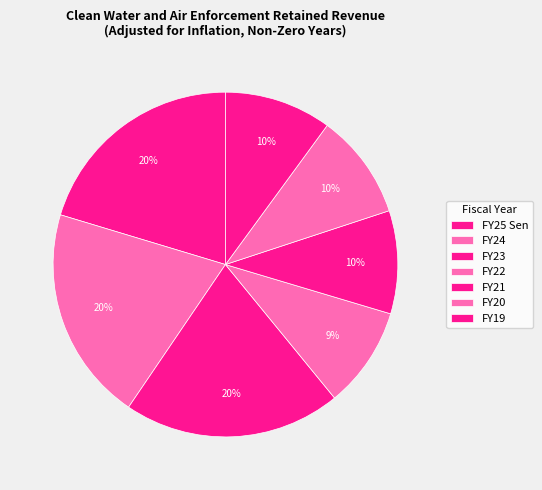

Rank the categories by value from highest to lowest.

FY23, FY25 Sen, FY24, FY19, FY20, FY21, FY22